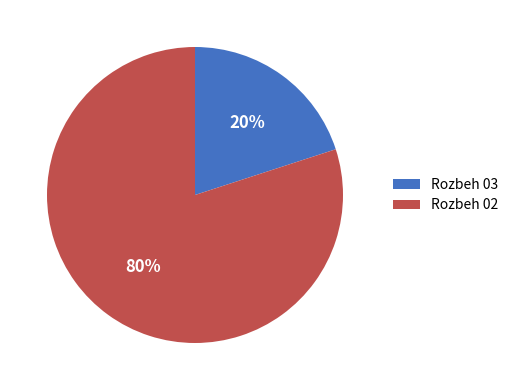

To the nearest percent, what is the average slice percentage?

50%